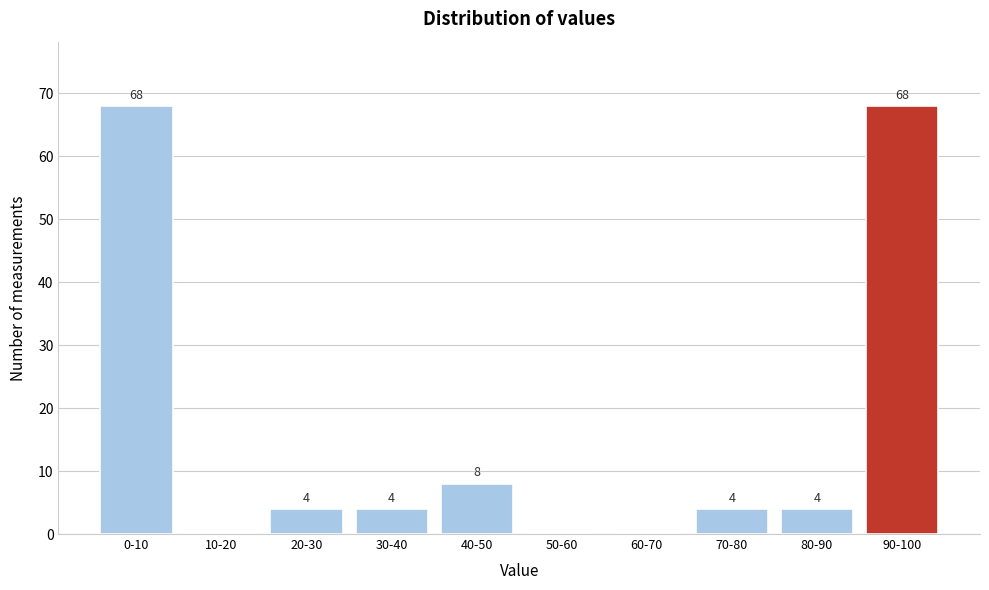

Reading right to left, extract all data points from this chart.

90-100=68	80-90=4	70-80=4	60-70=0	50-60=0	40-50=8	30-40=4	20-30=4	10-20=0	0-10=68